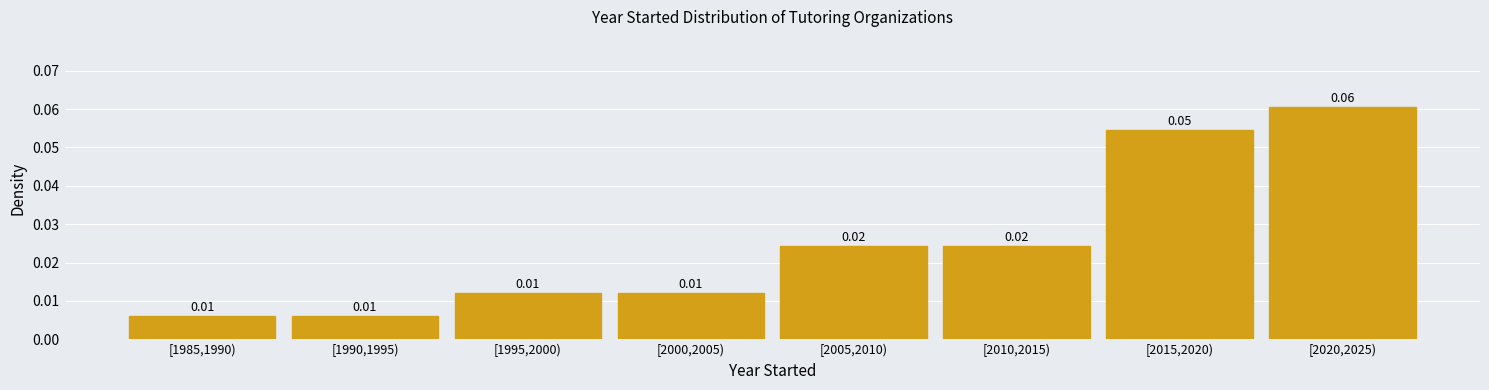

Which has a higher value, [2020,2025) or [2010,2015)?

[2020,2025)